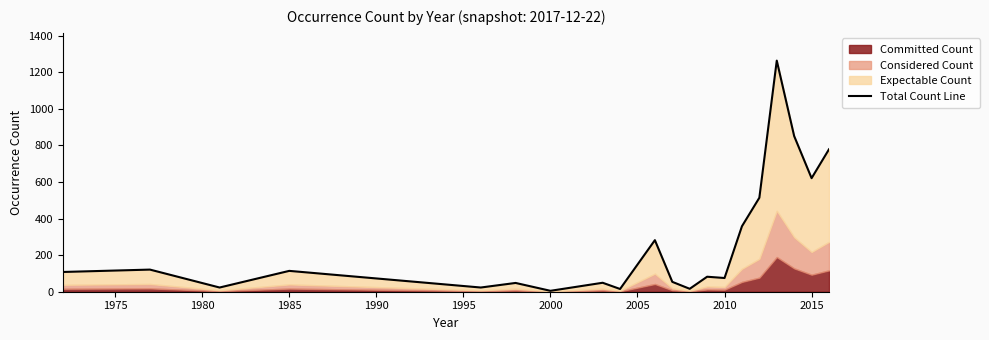

What is the sum of all values?

5402